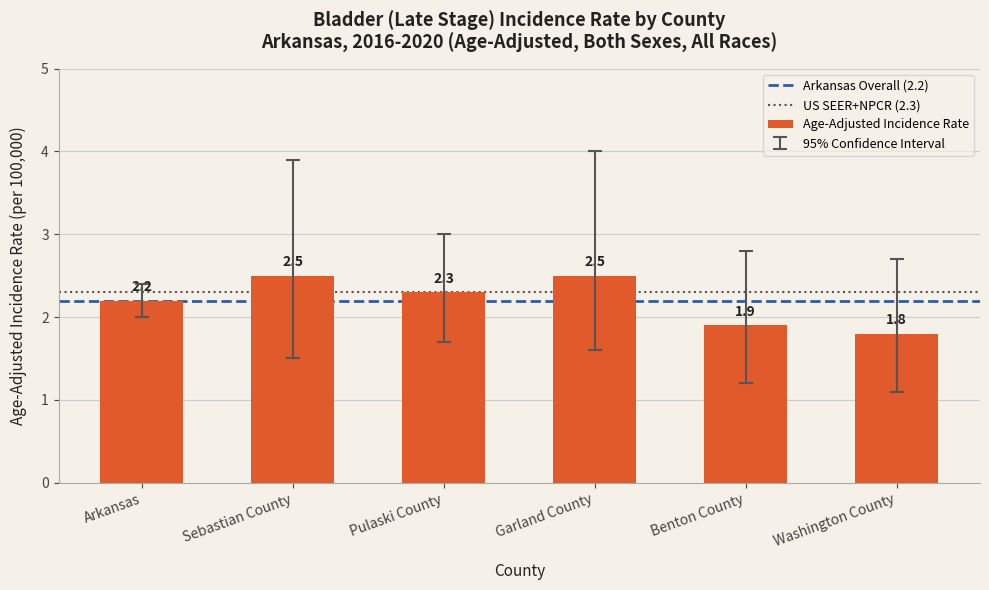

How many data points are less than 2?

2